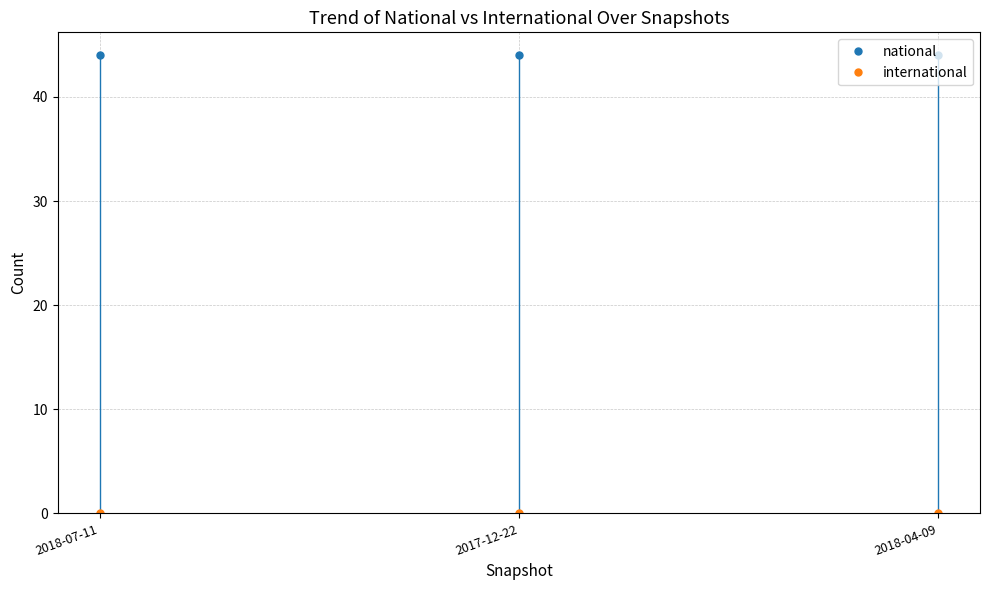

What is the label of the 1st point from the left?

2018-07-11